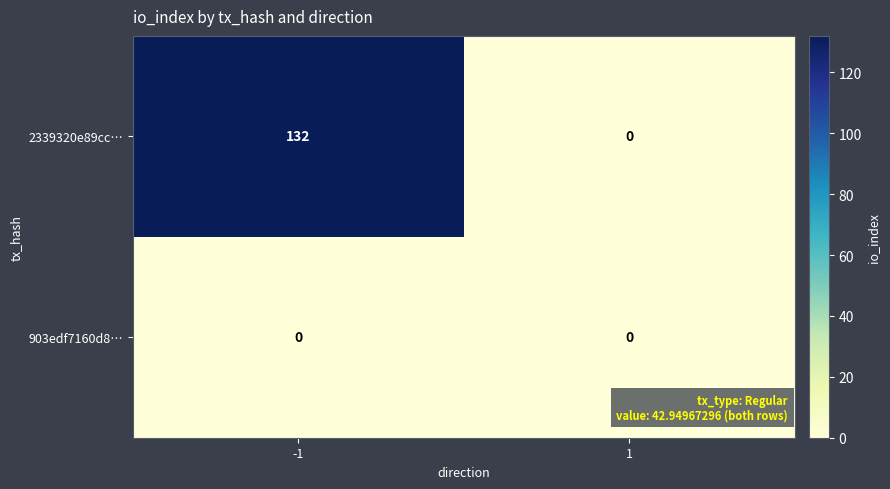

What is the difference between the 2339320e89cc… values at -1 and 1?

132